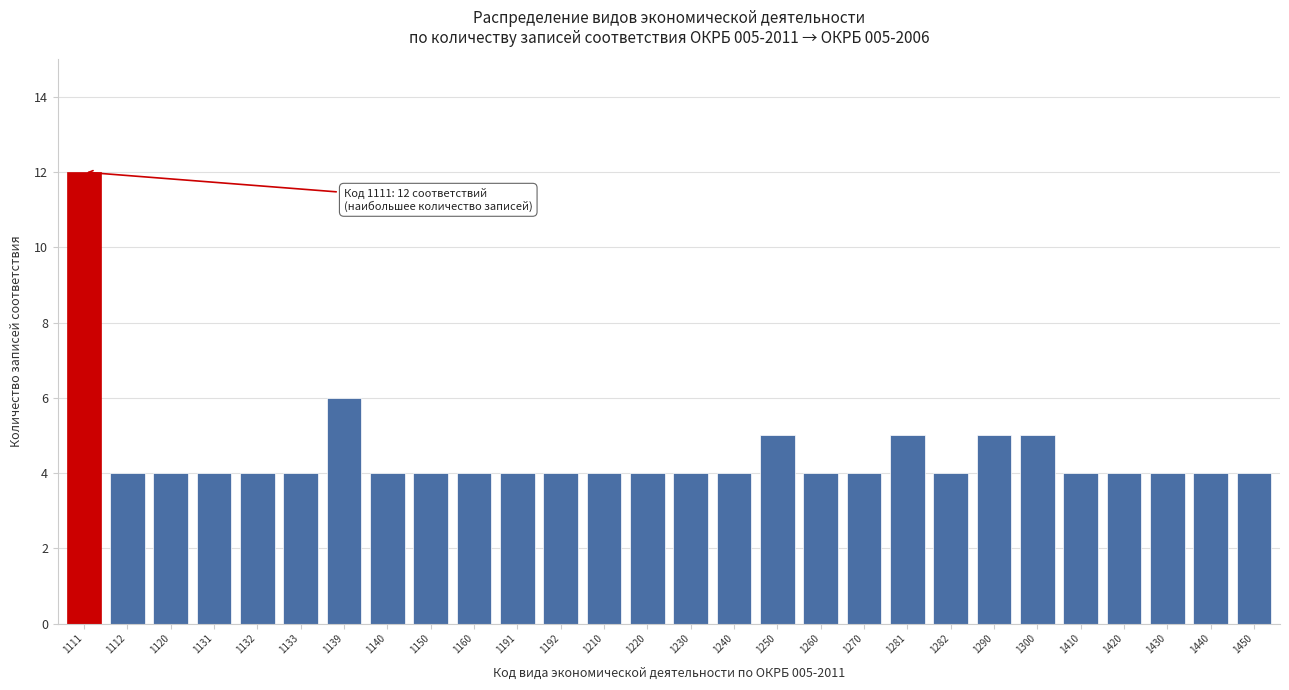

Reading right to left, what are all the values shown in this chart?

4	4	4	4	4	5	5	4	5	4	4	5	4	4	4	4	4	4	4	4	4	6	4	4	4	4	4	12